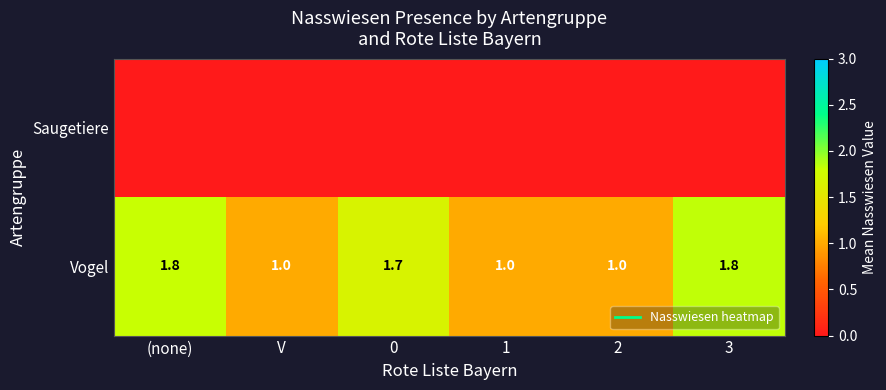

What is the difference between the highest and lowest values at 0?

1.7